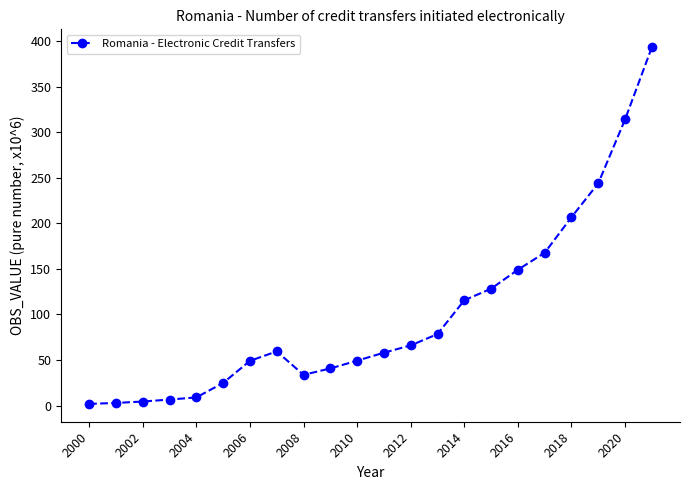

What is the sum of all values?

2203.7